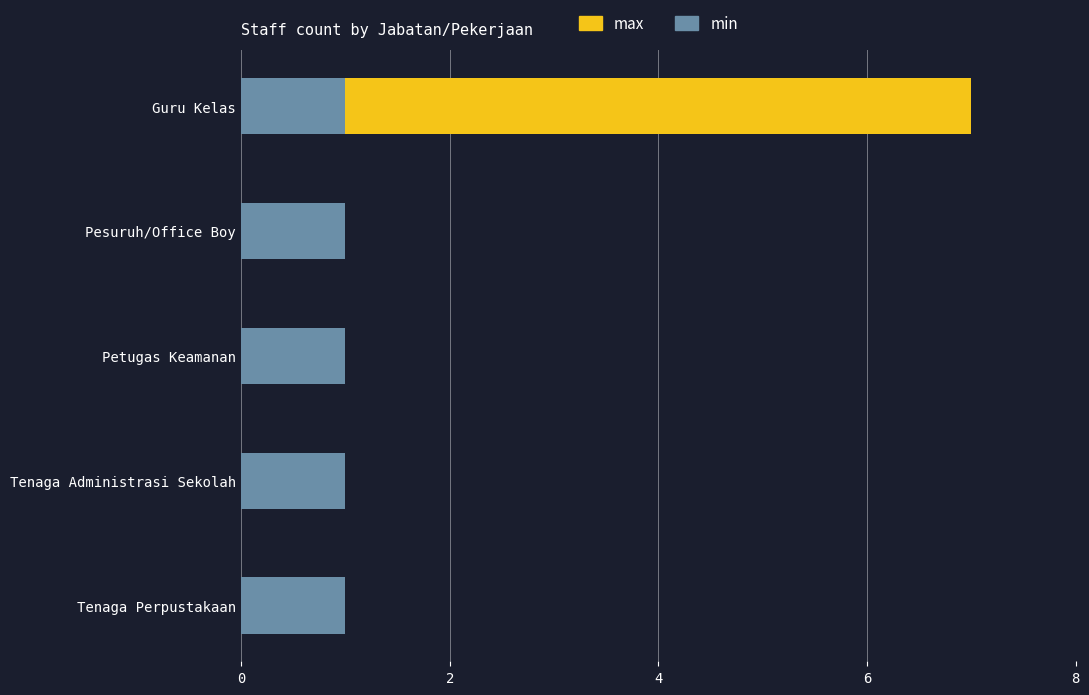

Count the number of categories in the chart.

5